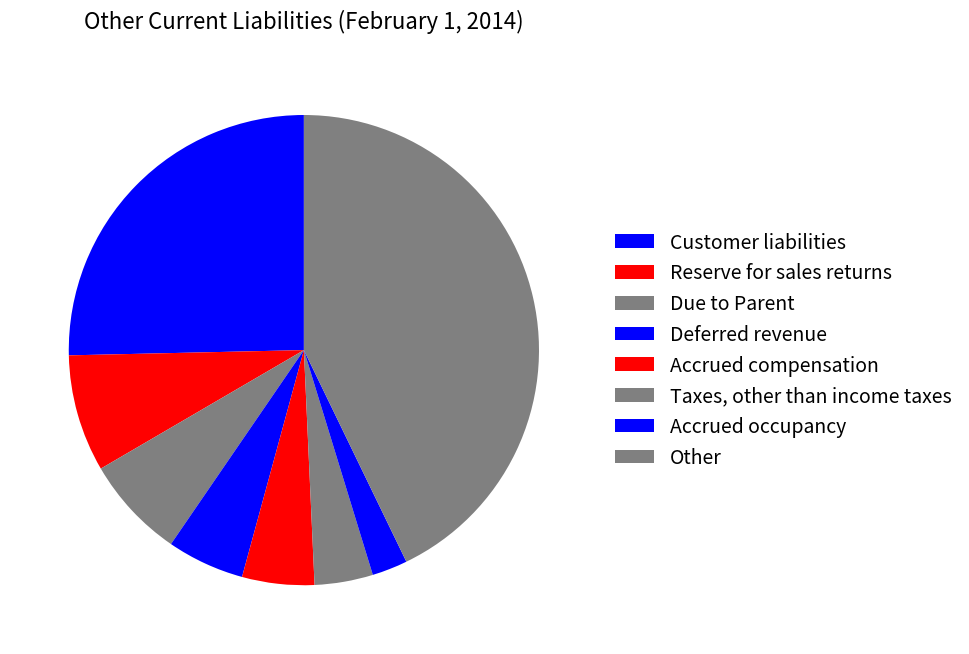

Approximately how many times larger is the value at Deferred revenue compared to Customer liabilities?

0.2